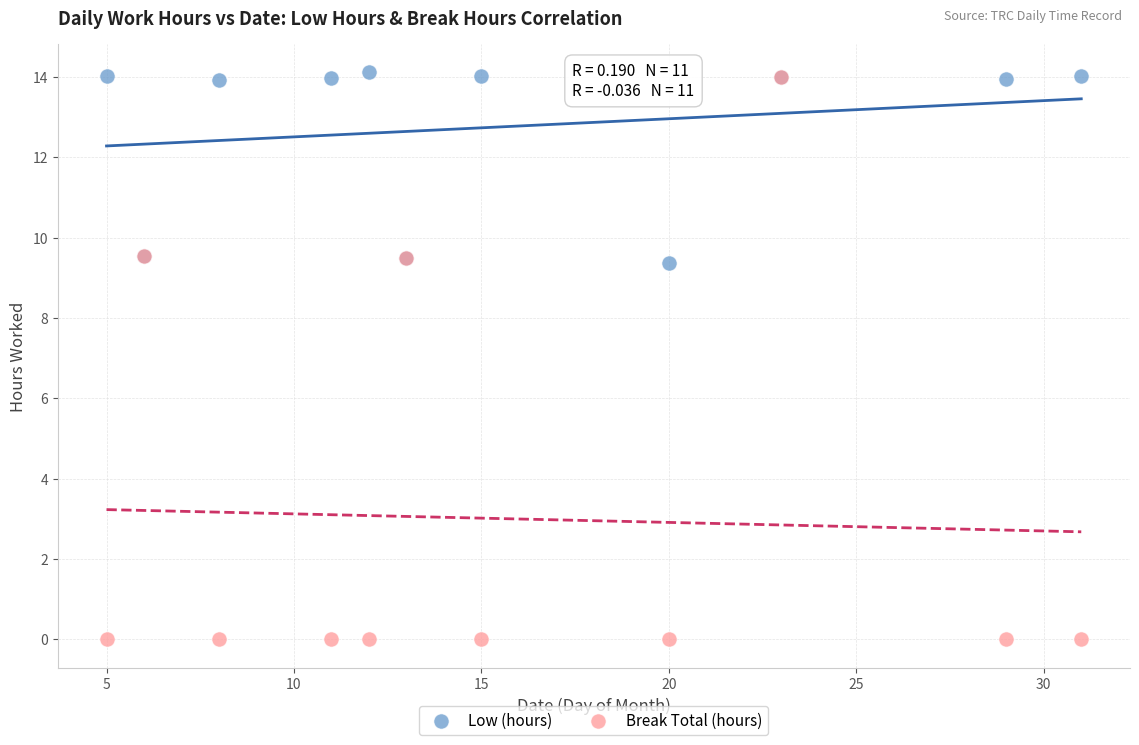

Which series has the widest spread of Y values?

Break Total (hours)